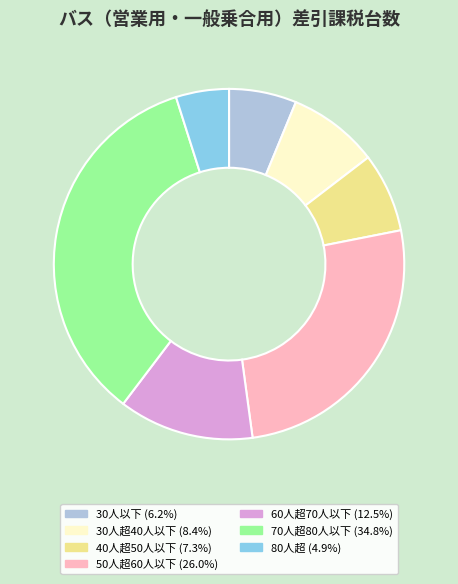

Which slice is the smallest?

80人超